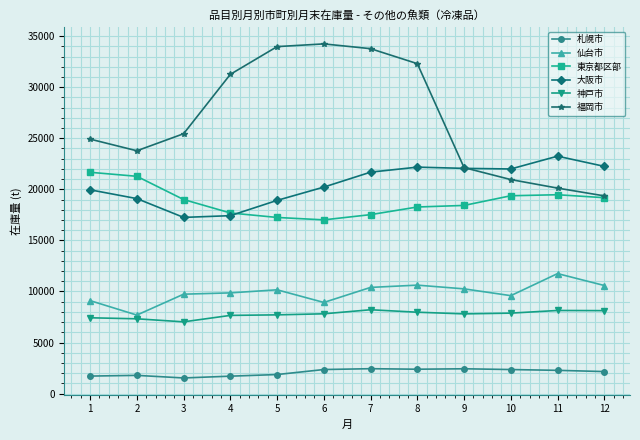

What is the minimum value for 仙台市?

7686